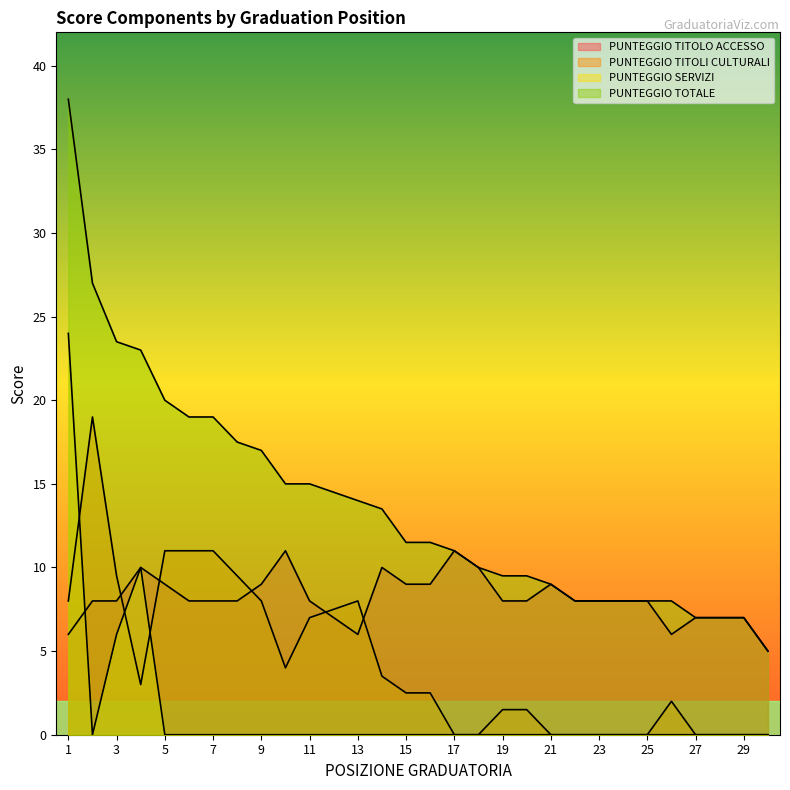

Reading left to right, transcribe all the data shown in this chart.

PUNTEGGIO TITOLO ACCESSO: 6.0	8.0	8.0	10.0	9.0	8.0	8.0	8.0	9.0	11.0	8.0	7.0	6.0	10.0	9.0	9.0	11.0	10.0	8.0	8.0	9.0	8.0	8.0	8.0	8.0	6.0	7.0	7.0	7.0	5.0
PUNTEGGIO TITOLI CULTURALI: 8.0	19.0	9.5	3.0	11.0	11.0	11.0	9.5	8.0	4.0	7.0	7.5	8.0	3.5	2.5	2.5	0.0	0.0	1.5	1.5	0.0	0.0	0.0	0.0	0.0	2.0	0.0	0.0	0.0	0.0
PUNTEGGIO SERVIZI: 24.0	0.0	6.0	10.0	0.0	0.0	0.0	0.0	0.0	0.0	0.0	0.0	0.0	0.0	0.0	0.0	0.0	0.0	0.0	0.0	0.0	0.0	0.0	0.0	0.0	0.0	0.0	0.0	0.0	0.0
PUNTEGGIO TOTALE: 38.0	27.0	23.5	23.0	20.0	19.0	19.0	17.5	17.0	15.0	15.0	14.5	14.0	13.5	11.5	11.5	11.0	10.0	9.5	9.5	9.0	8.0	8.0	8.0	8.0	8.0	7.0	7.0	7.0	5.0